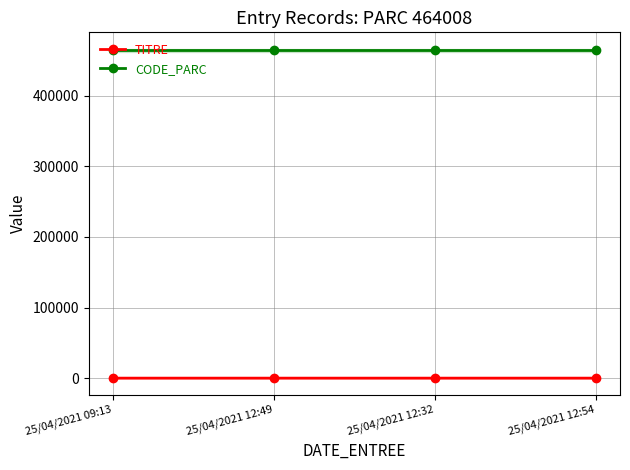

At which category is the sum across all series the highest?

25/04/2021 12:54